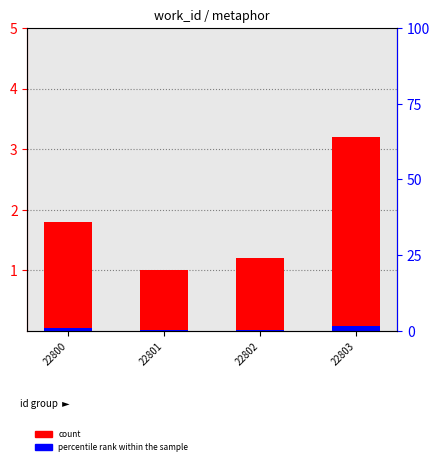

True or false: the data shows 1.4 at 22801.

False